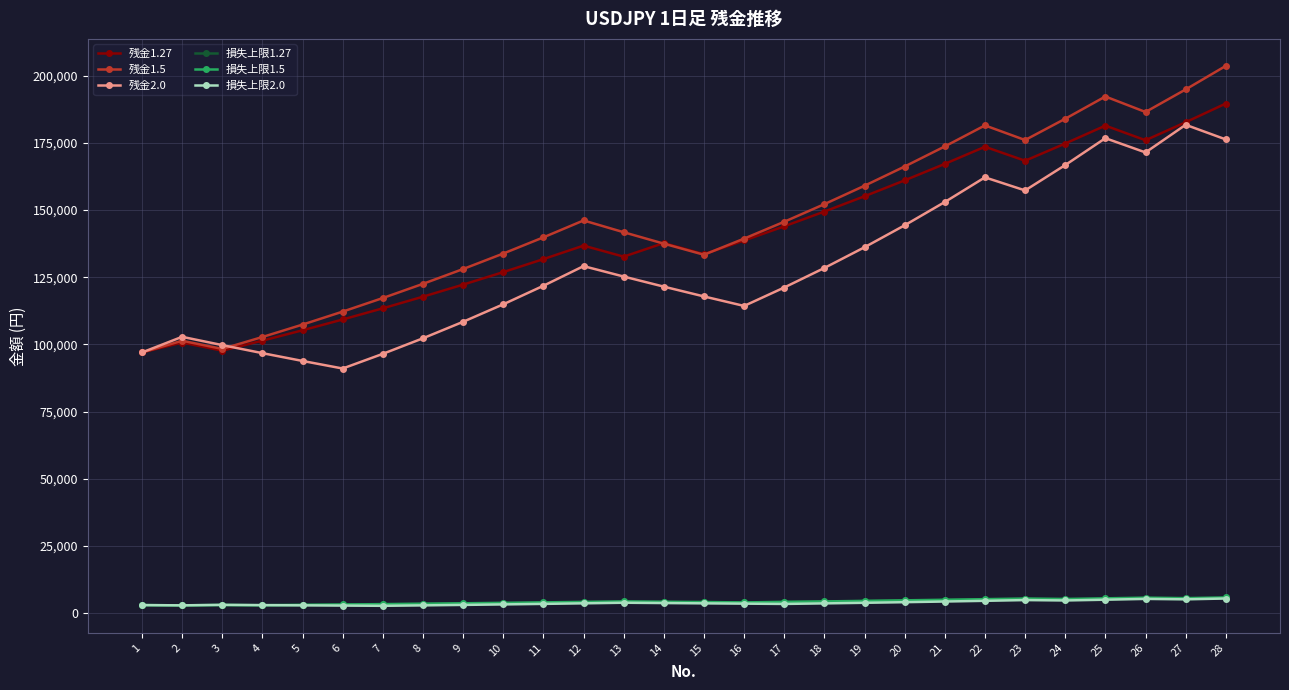

How many data points in 損失上限1.27 are less than 4102?

14